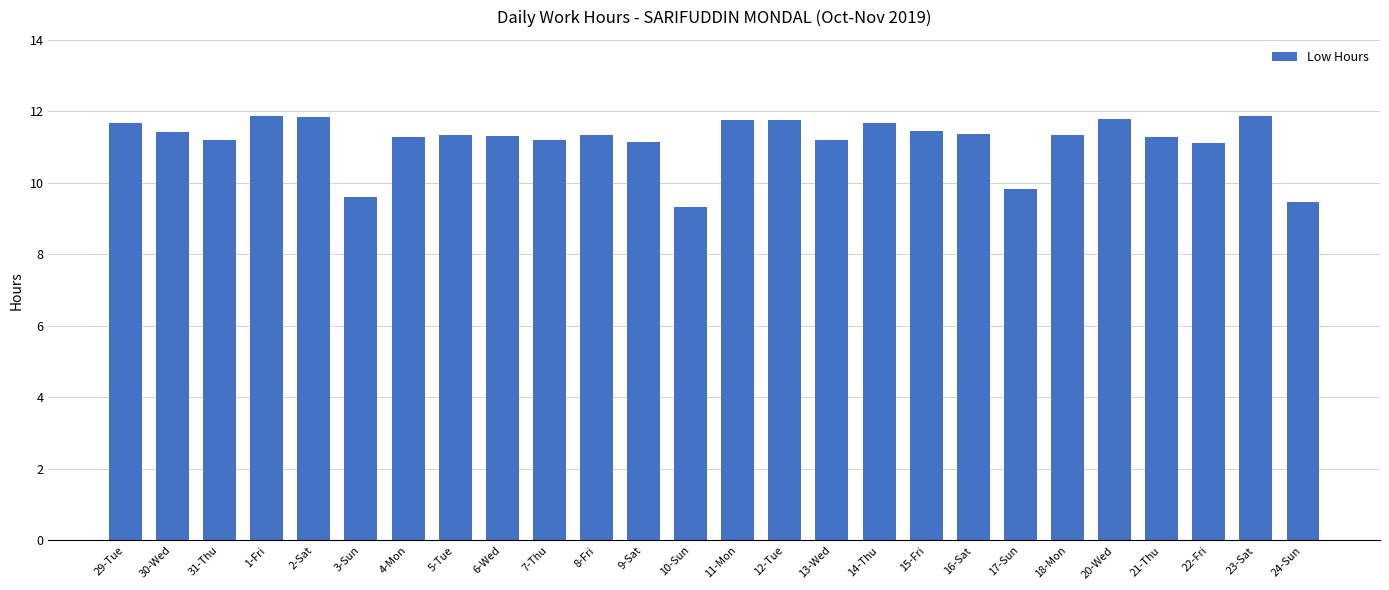

Which has a higher value, 21-Thu or 22-Fri?

21-Thu